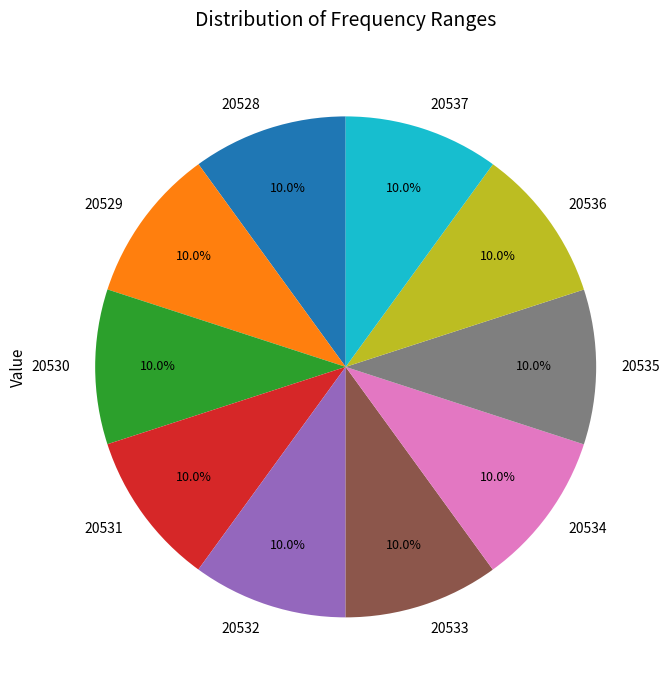

To the nearest percent, what is the combined percentage of 20537 and 20531?

20%